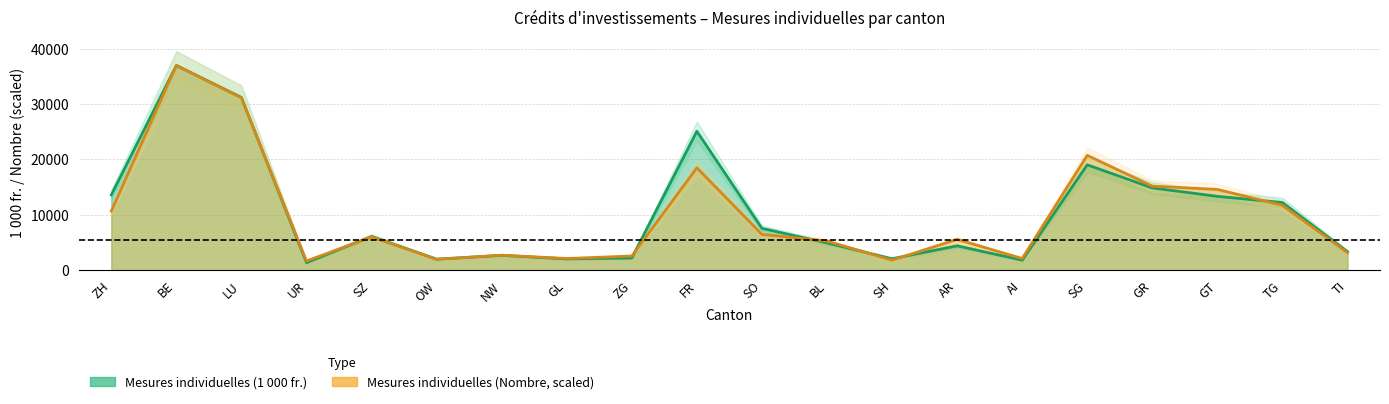

At which category is the sum across all series the highest?

BE